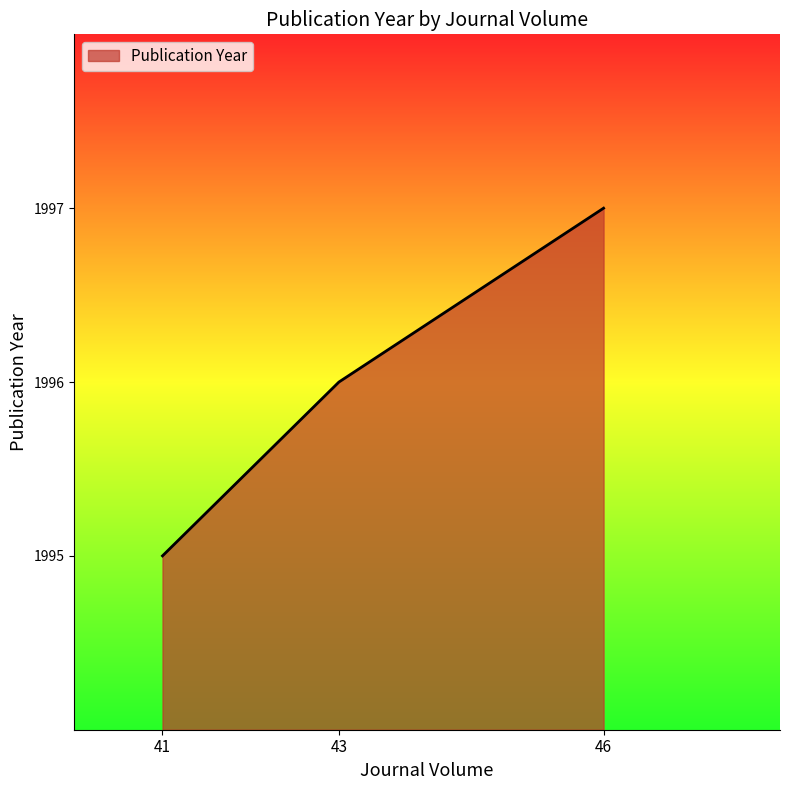

How many series are shown in this chart?

1